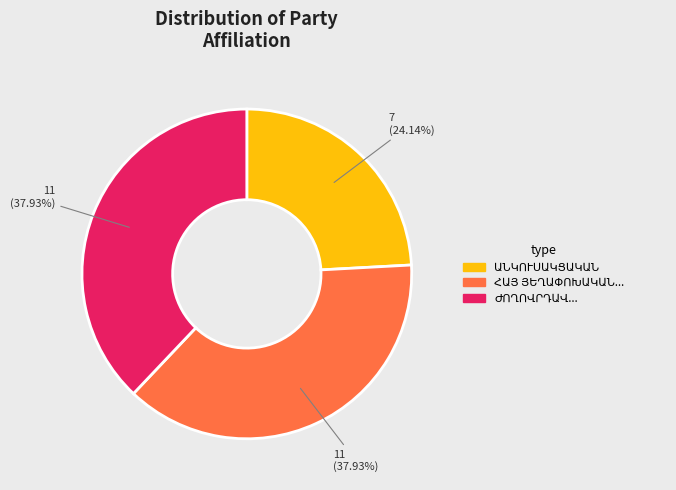

How many slices are in this pie chart?

3